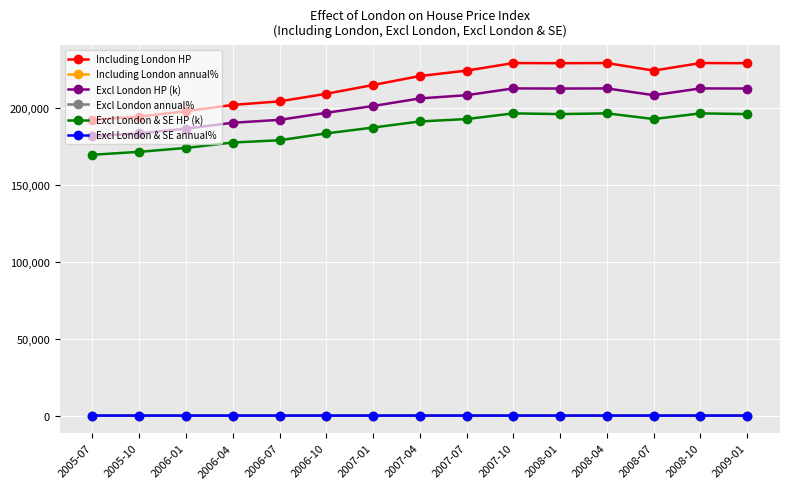

The value of Excl London & SE HP (k) at 2006-10 is 183707.3. True or false?

True